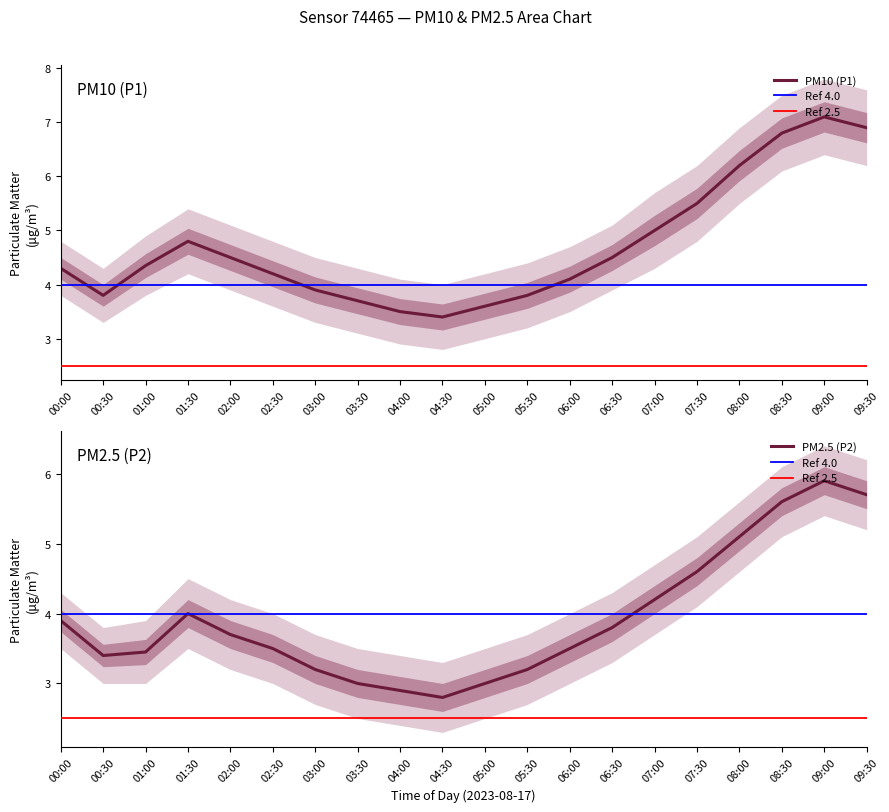

How many interior local peaks does the P2_upper series have?

2